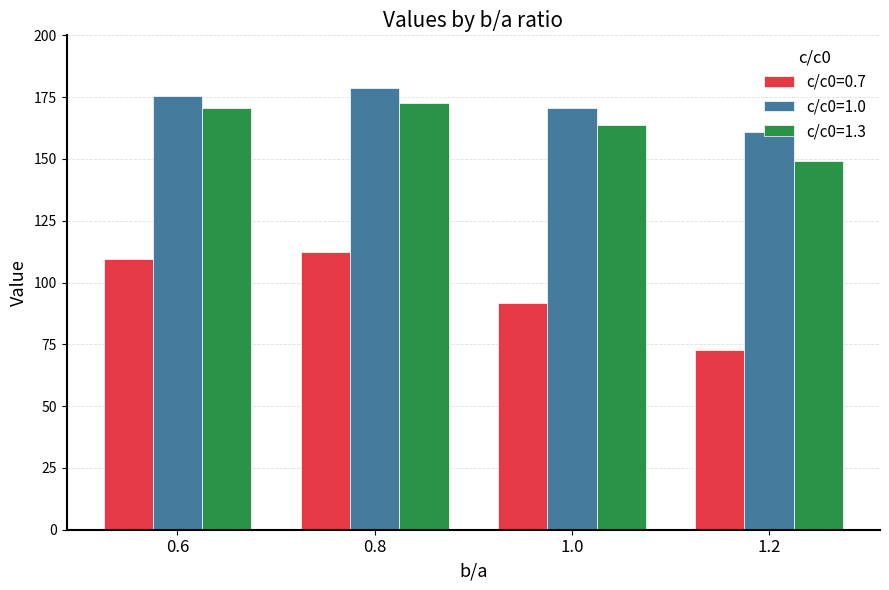

Which series changed the most between 0.6 and 1.2?

c/c0=0.7